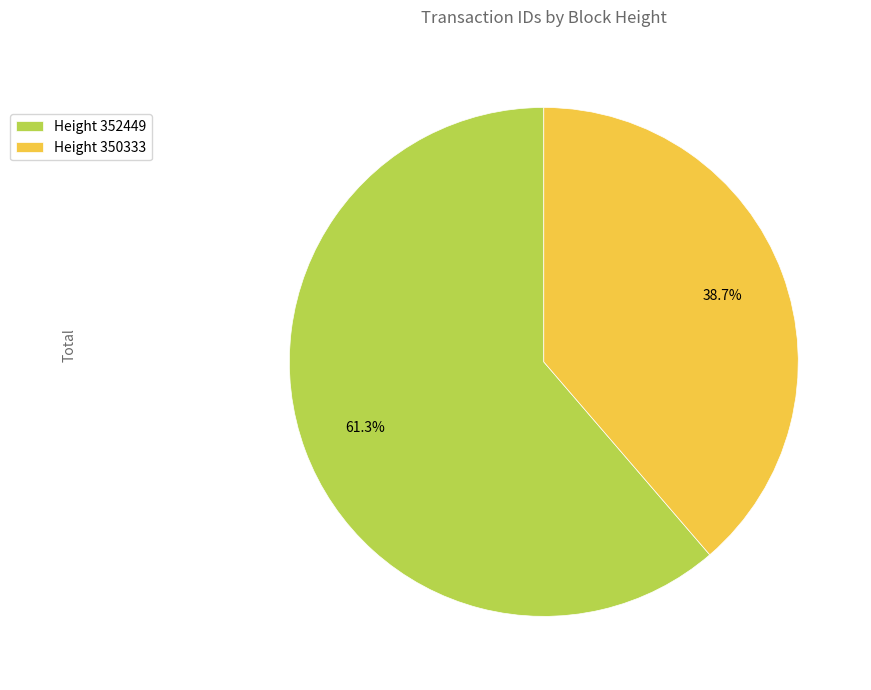

Count the number of slices in the pie.

2